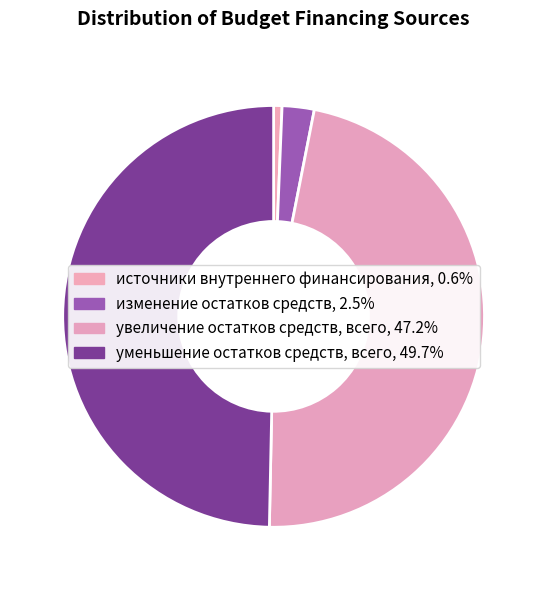

How many segments does this pie chart have?

4